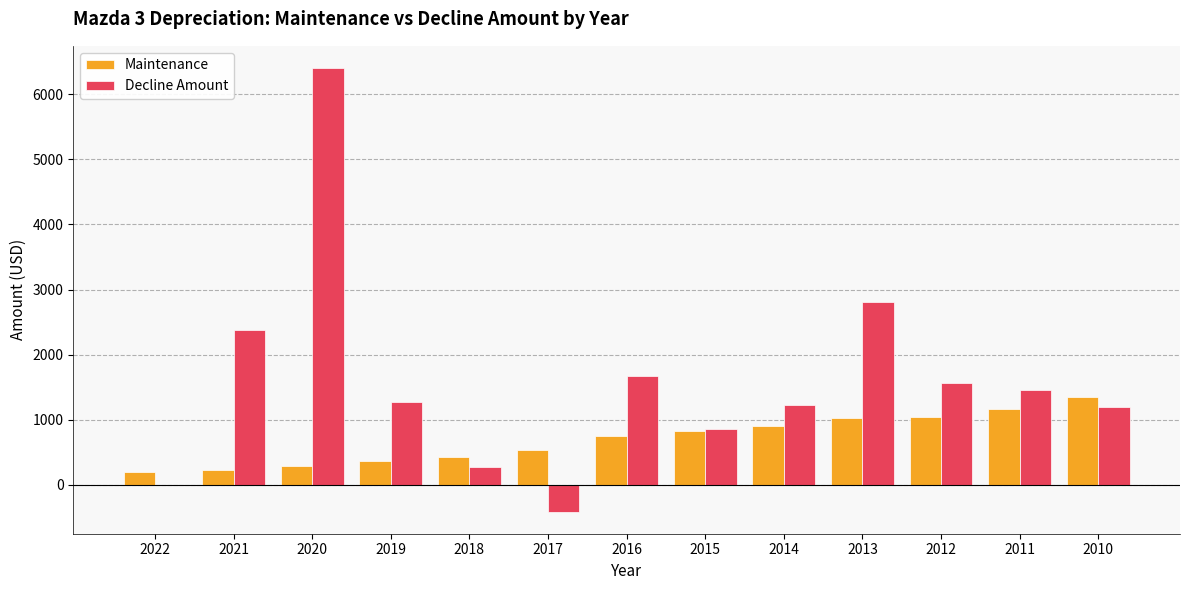

The value of Decline Amount at 2017 is -414. True or false?

True